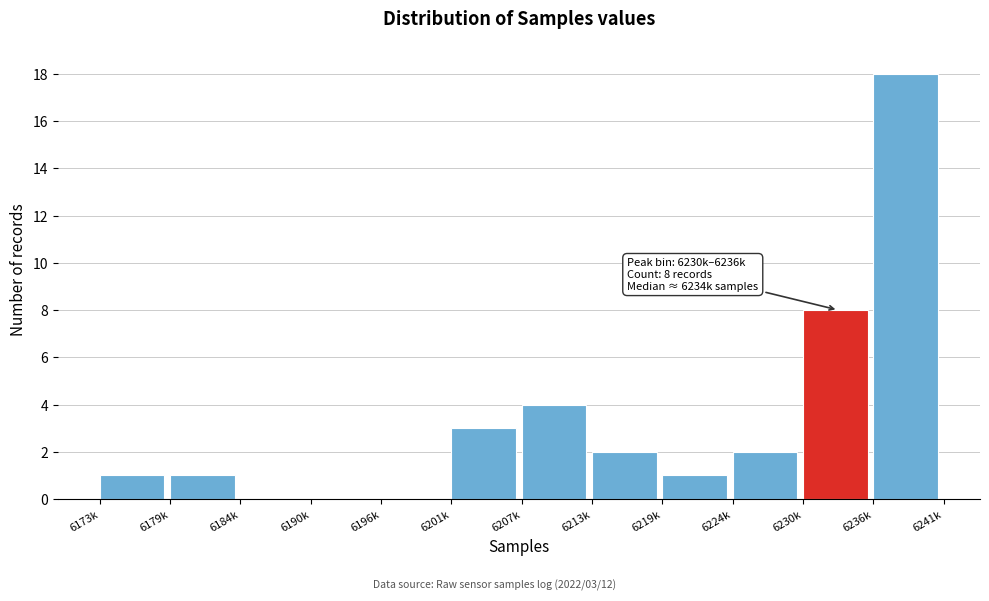

Reading left to right, list all the values displayed in this chart.

6173k=1	6179k=1	6184k=0	6190k=0	6196k=0	6201k=3	6207k=4	6213k=2	6219k=1	6224k=2	6230k=8	6236k=18